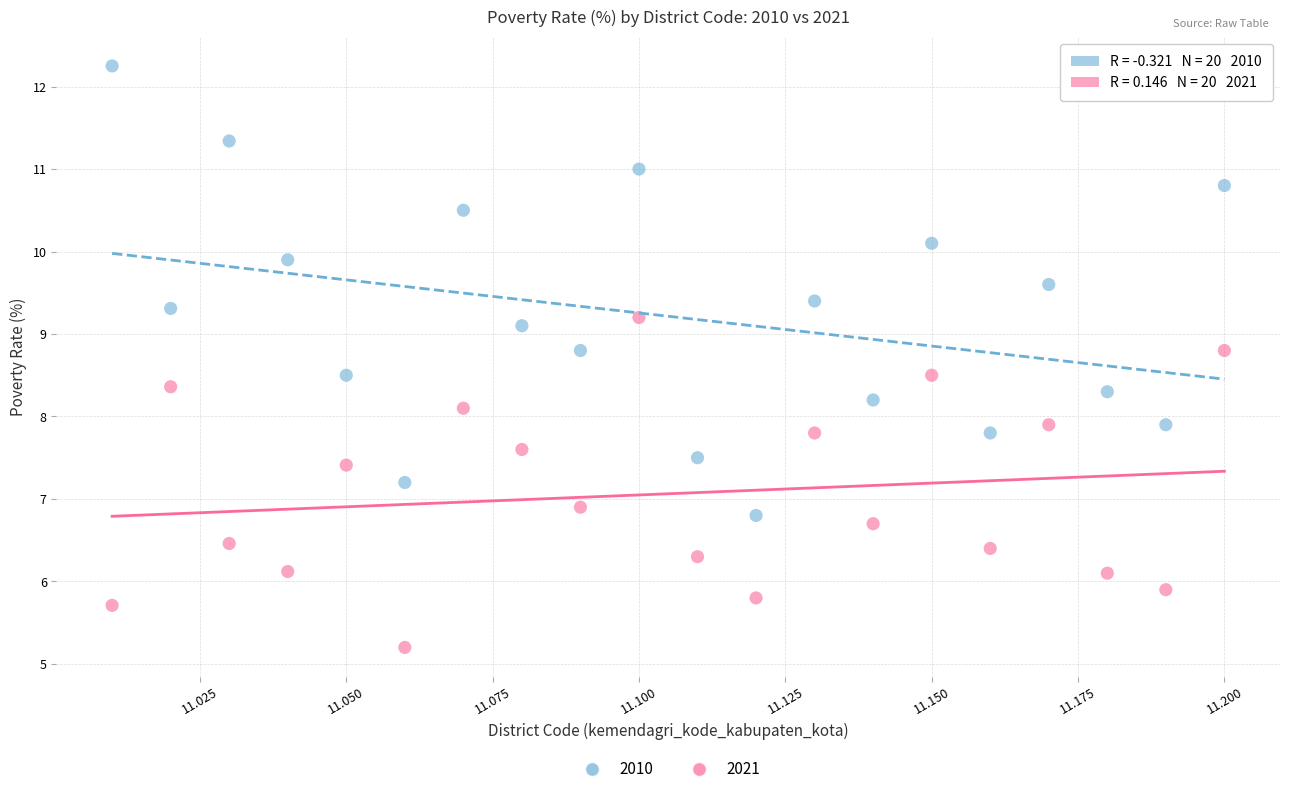

Which series has the largest Y range (max minus min)?

2010